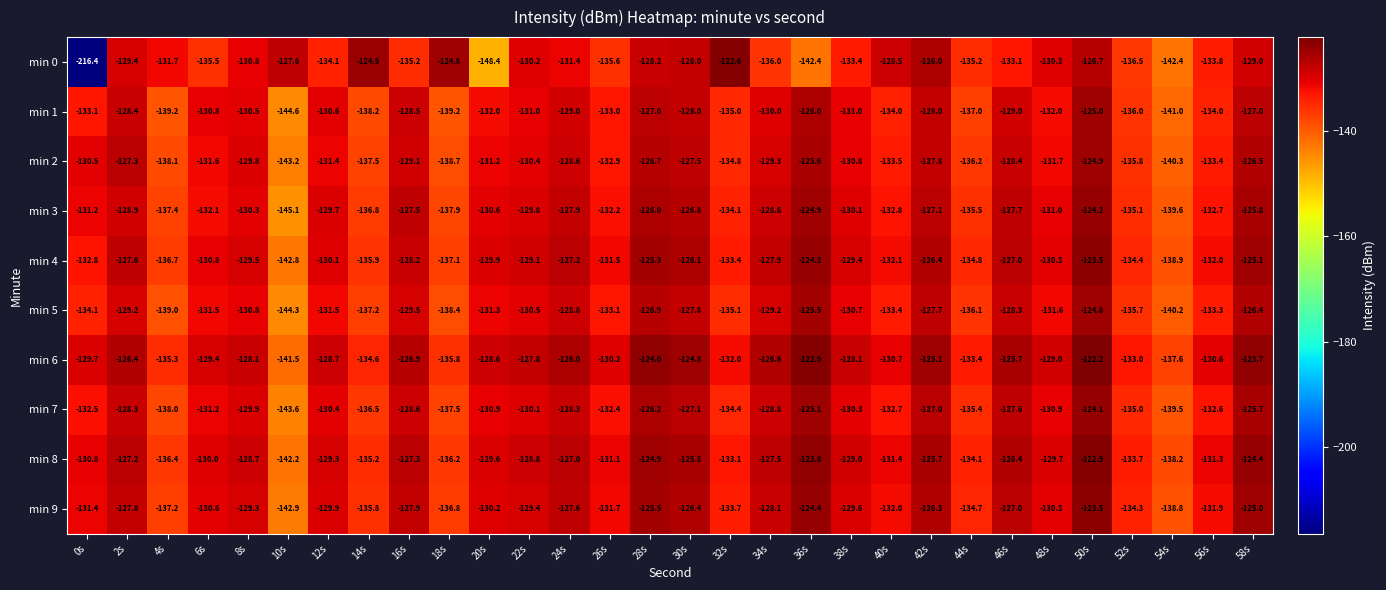

Is it true that min 8 equals -91.9 at 54s?

False